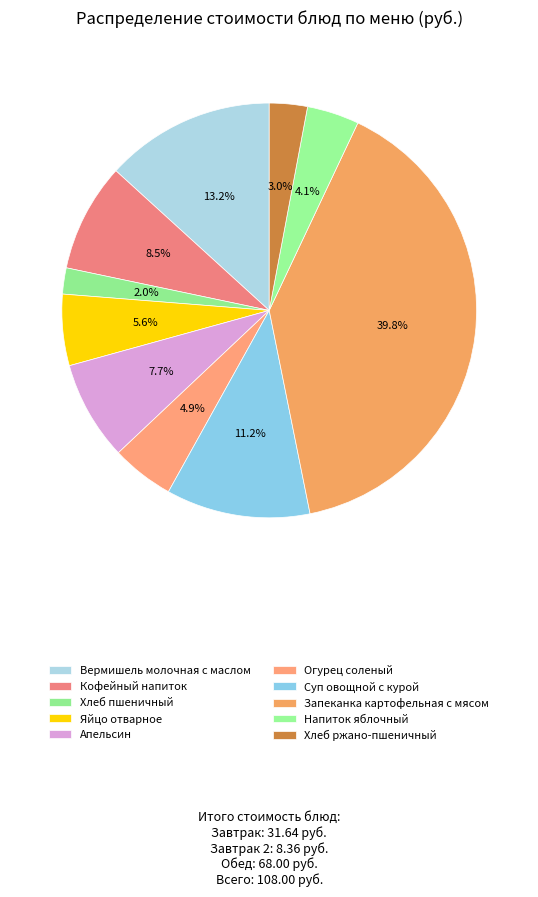

What is the largest slice in the pie chart?

Запеканка картофельная с мясом